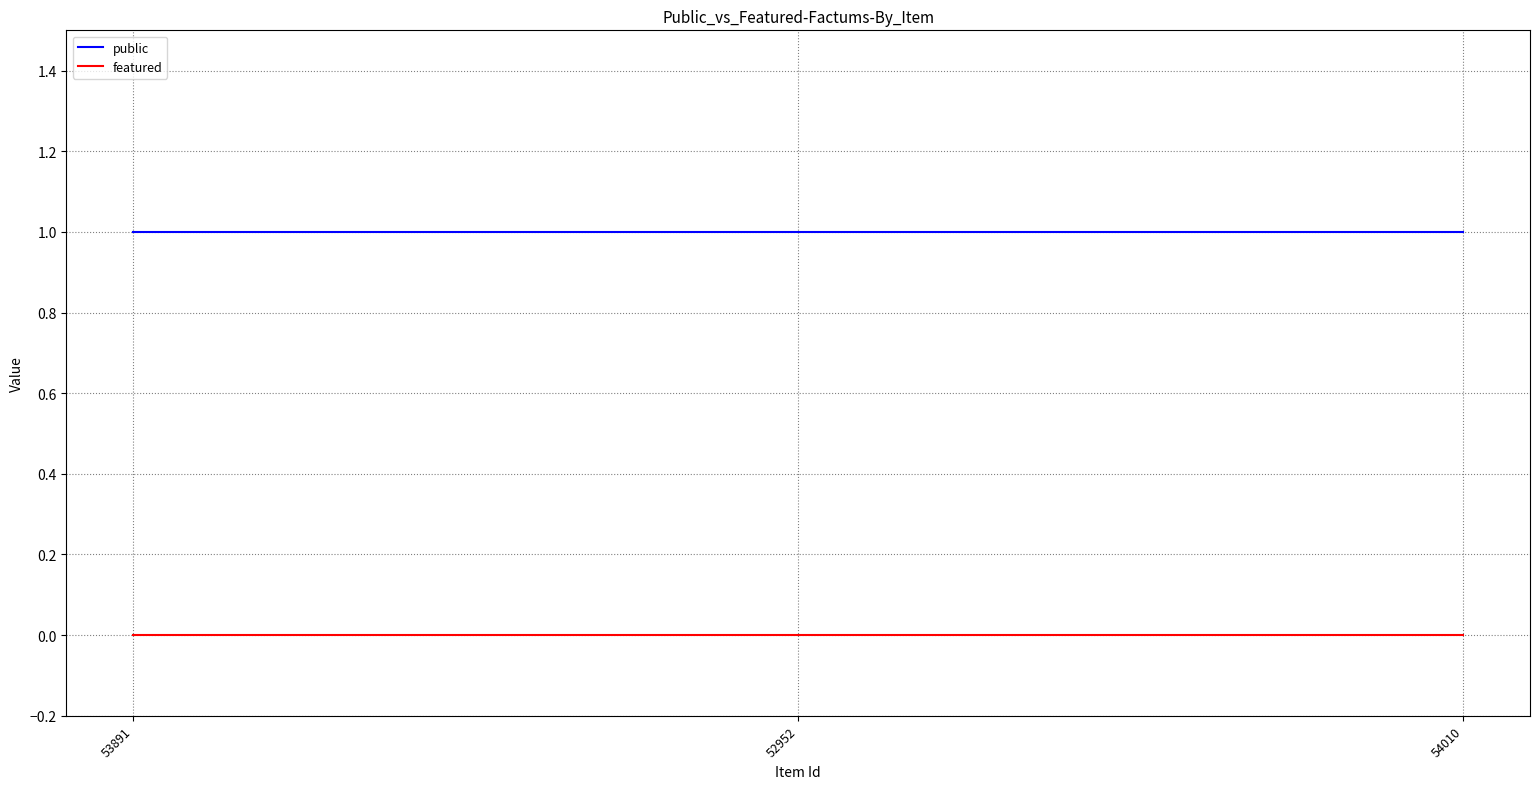

List the series in order of their overall mean, lowest first.

featured, public